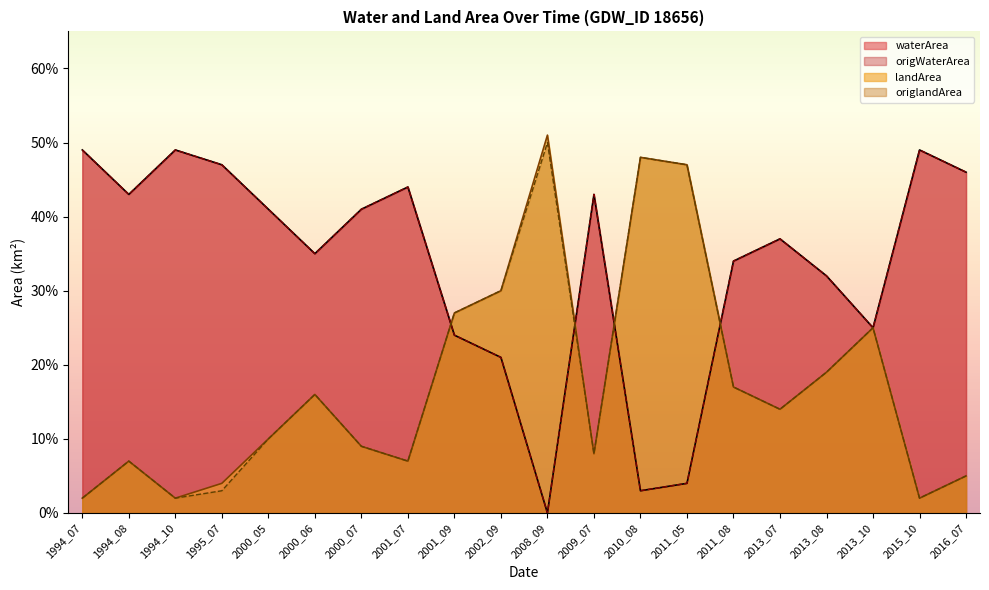

Which series has the largest total across all categories?

waterArea